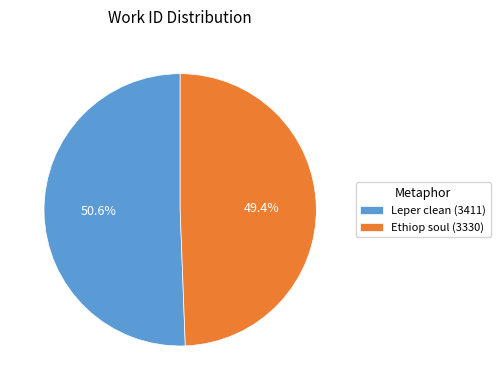

How many slices are in this pie chart?

2